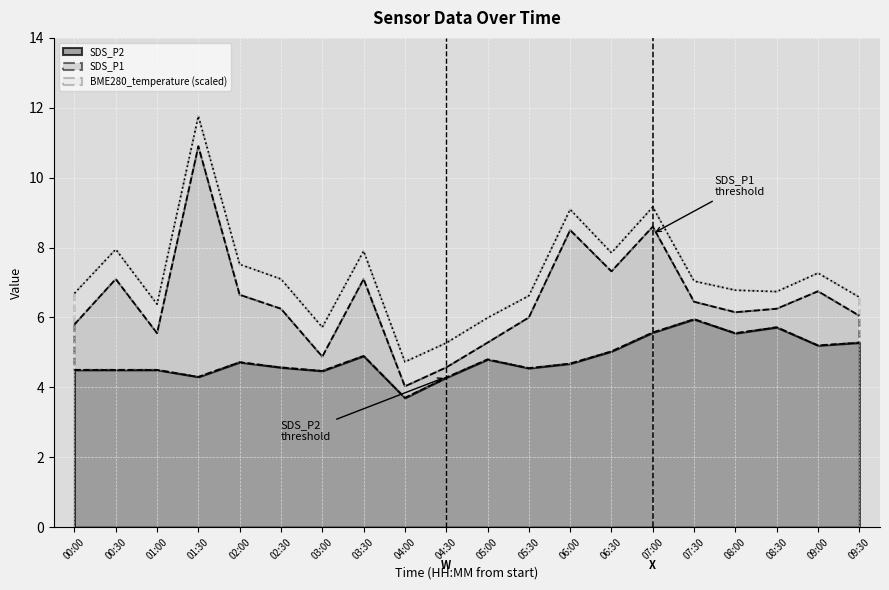

How many categories are shown in the chart?

20